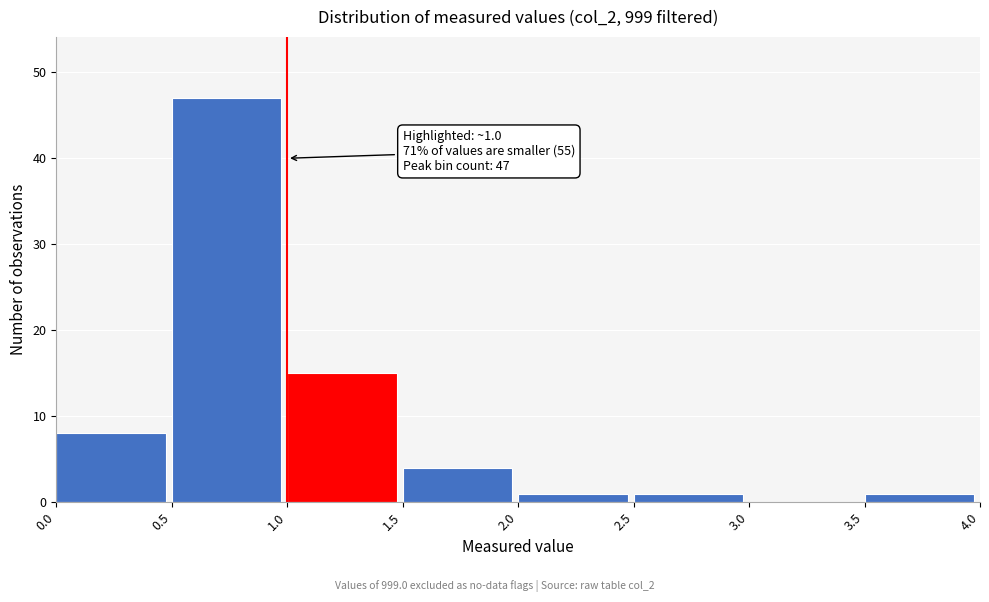

Which range on the x-axis has the tallest bar?

0.5 to 1.0